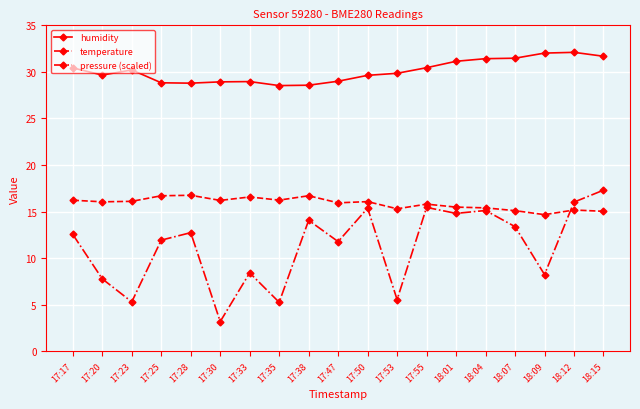

Rank the series at 17:47 from highest to lowest value.

humidity, temperature, pressure (scaled)